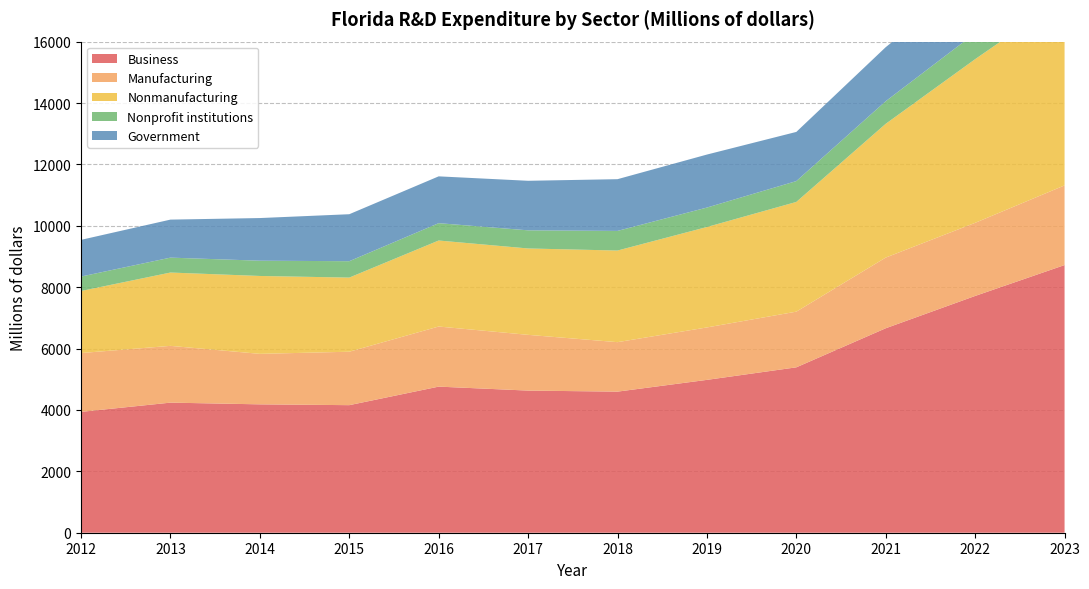

Reading right to left, list all the values displayed in this chart.

Business: 8720.6	7714.1	6661.6	5388.5	4979.9	4596.7	4630.6	4760.0	4156.0	4182.5	4238.4	3937.6
Manufacturing: 2595.2	2382.2	2302.9	1813.9	1708.3	1612.0	1816.4	1958.0	1740.9	1645.0	1849.5	1916.3
Nonmanufacturing: 6125.4	5331.9	4358.7	3574.6	3271.6	2984.7	2814.1	2802.0	2415.1	2537.5	2388.9	2021.3
Nonprofit institutions: 973.0	848.6	736.6	679.3	634.2	639.5	591.0	565.4	533.9	497.6	485.8	470.9
Government: 2115.2	1881.4	1760.0	1601.8	1726.5	1685.4	1613.9	1525.1	1530.9	1389.3	1238.5	1195.2